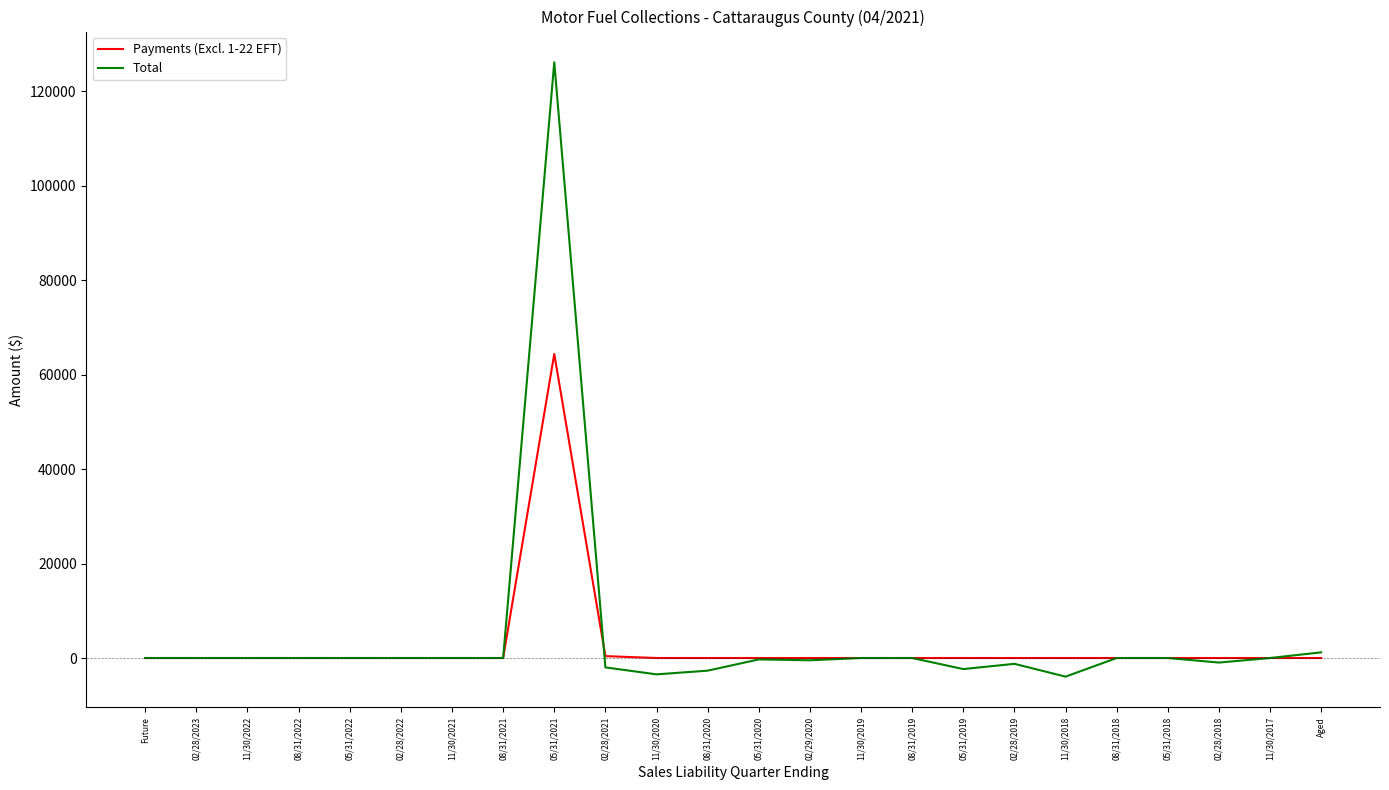

Which series has the largest range (max minus min)?

Total